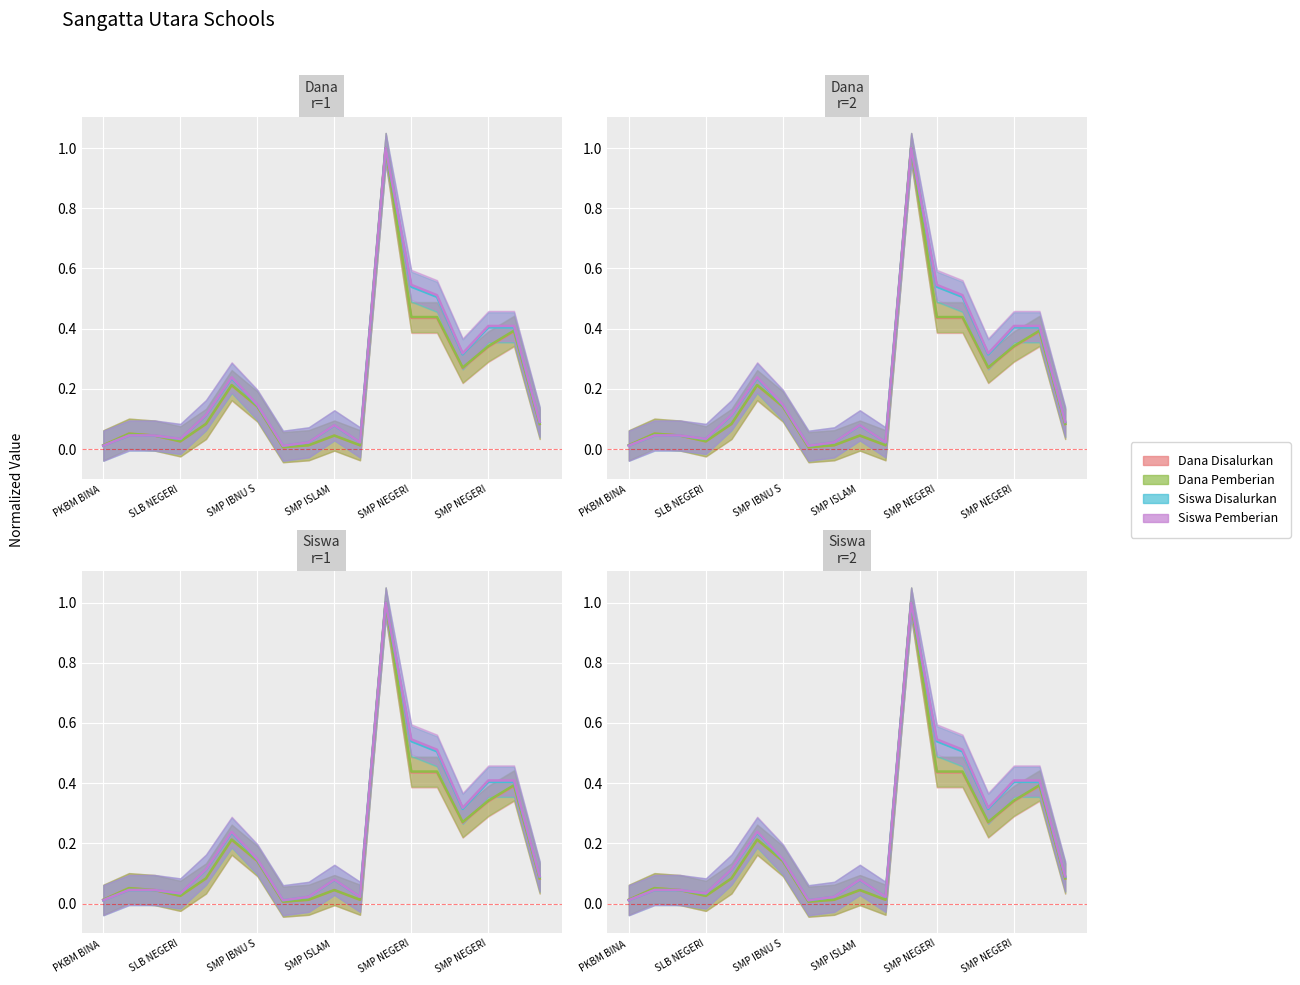

The value of Siswa Pemberian at PKBM PONPES IMAM SYAFI I is 0.1. True or false?

False